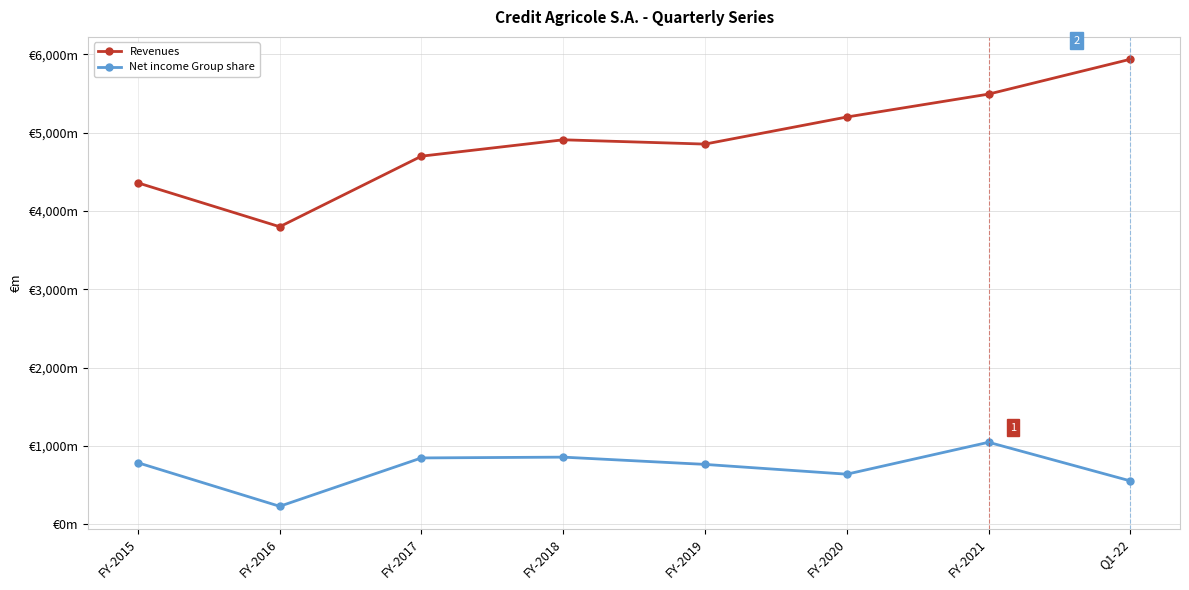

Where is the first local minimum for Net income Group share?

FY-2016